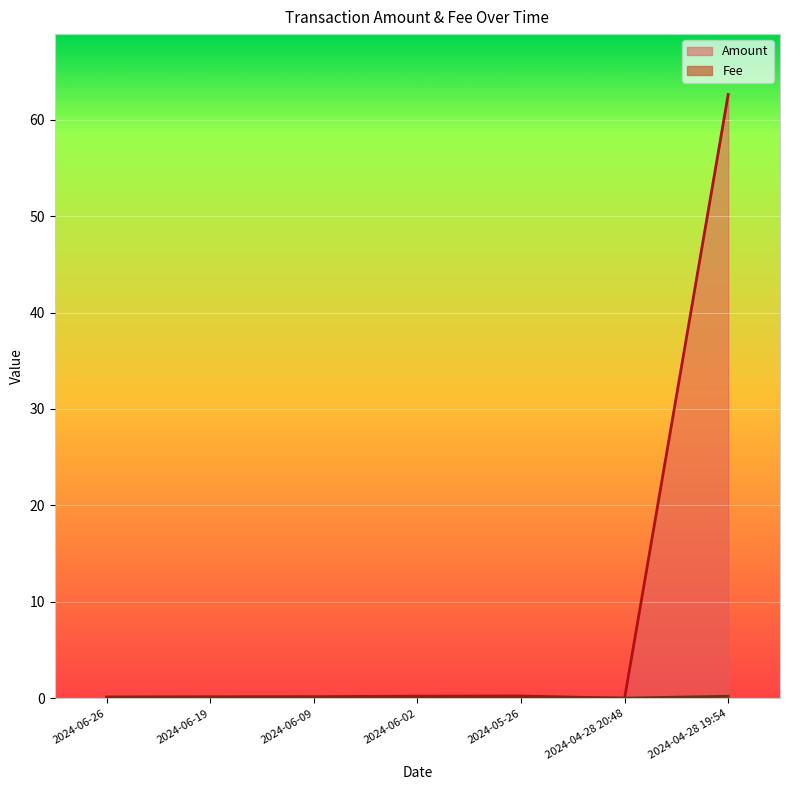

What is the maximum value shown in the chart?

62.6